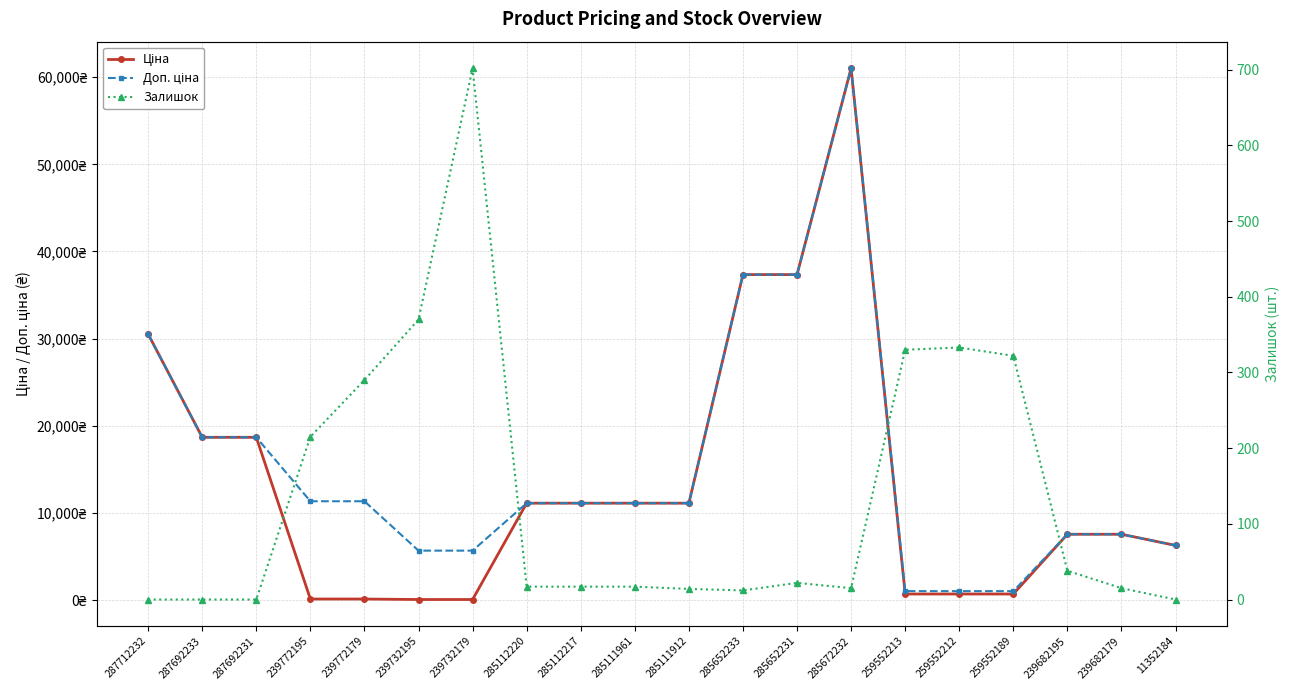

Reading left to right, extract all data points from this chart.

Ціна: 30512.3	18671.5	18671.5	113.3	113.3	56.7	56.7	11113.6	11113.6	11113.6	11113.6	37343.0	37343.0	61024.7	689.1	689.1	689.1	7545.9	7545.9	6266.7
Доп. ціна: 30512.3	18671.5	18671.5	11334.0	11334.0	5667.0	5667.0	11113.6	11113.6	11113.6	11113.6	37343.0	37343.0	61024.7	1017.8	1017.8	1017.8	7545.9	7545.9	6266.7
Залишок: 0.0	0.0	0.0	215.0	290.0	370.0	702.0	17.0	17.0	17.0	14.0	12.0	22.0	15.0	330.0	333.0	322.0	38.0	15.0	0.0